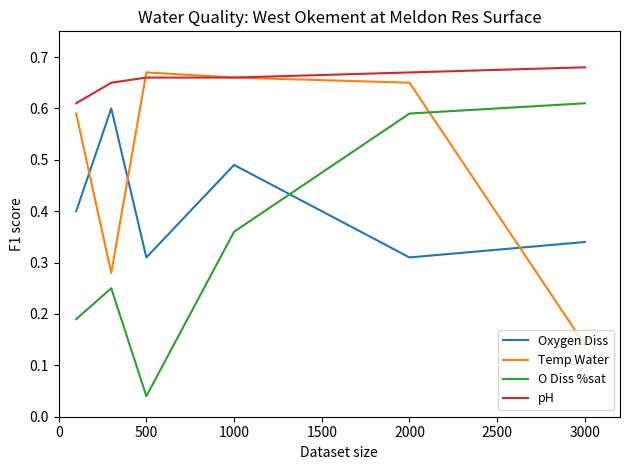

Which series has the largest total across all categories?

pH